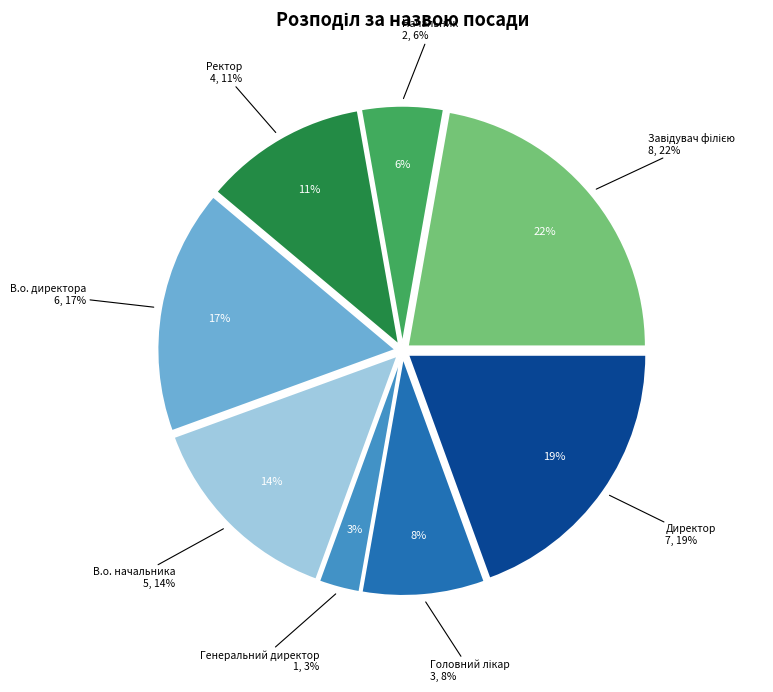

How many slices are in this pie chart?

8